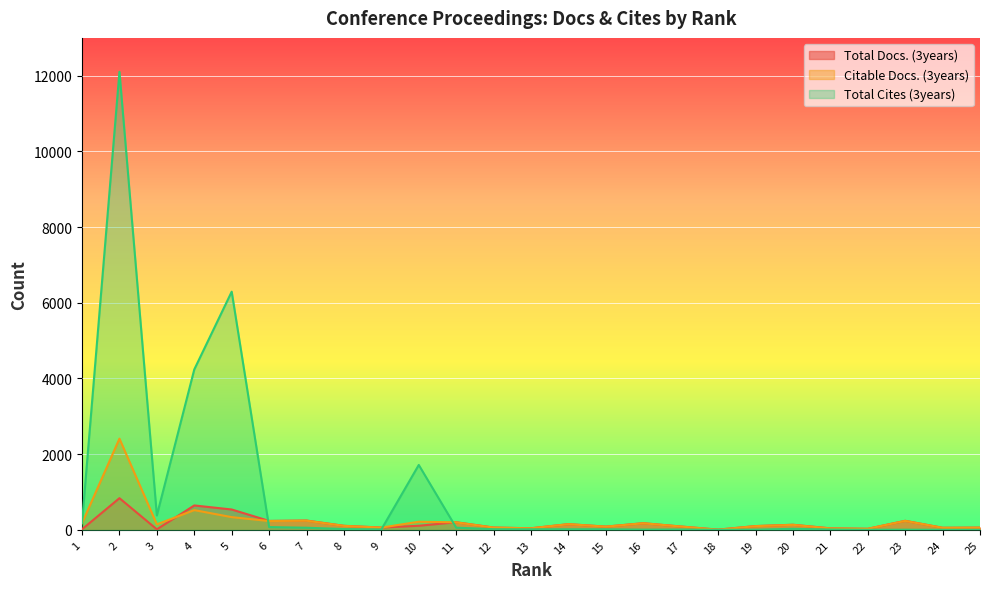

Where is the first local maximum for Total Docs. (3years)?

2